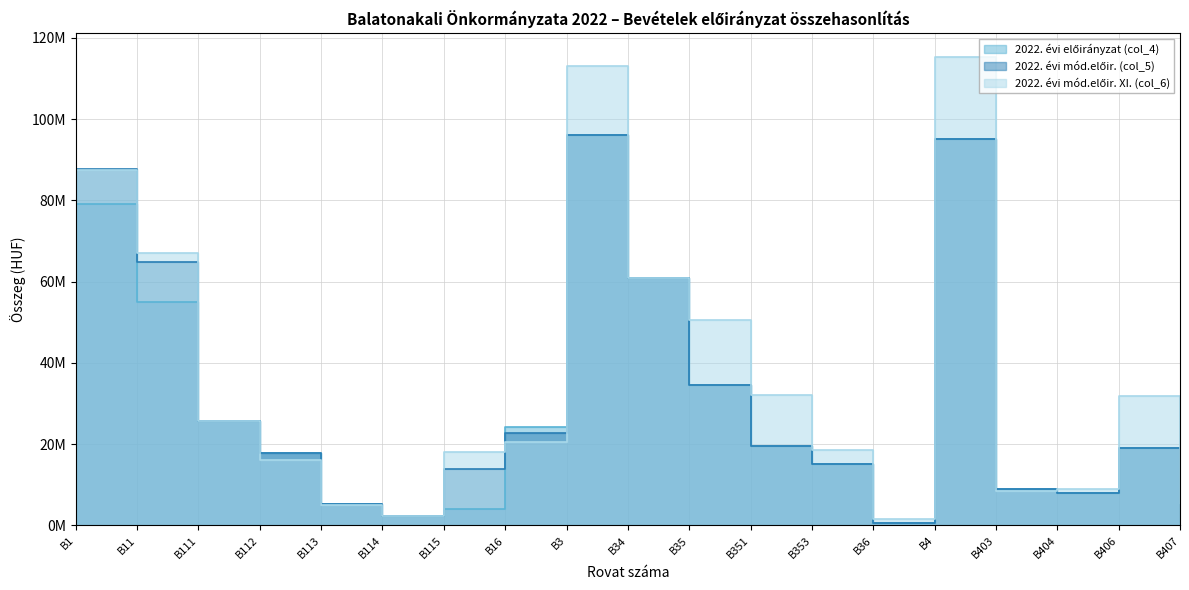

Which label corresponds to the largest value in the chart?

B4